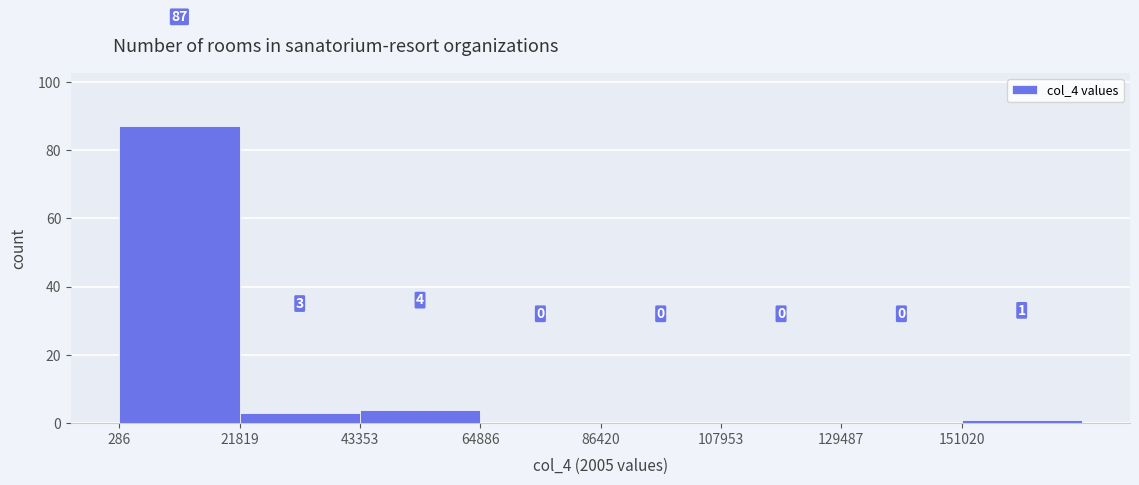

Which range on the x-axis has the tallest bar?

0 to 20000